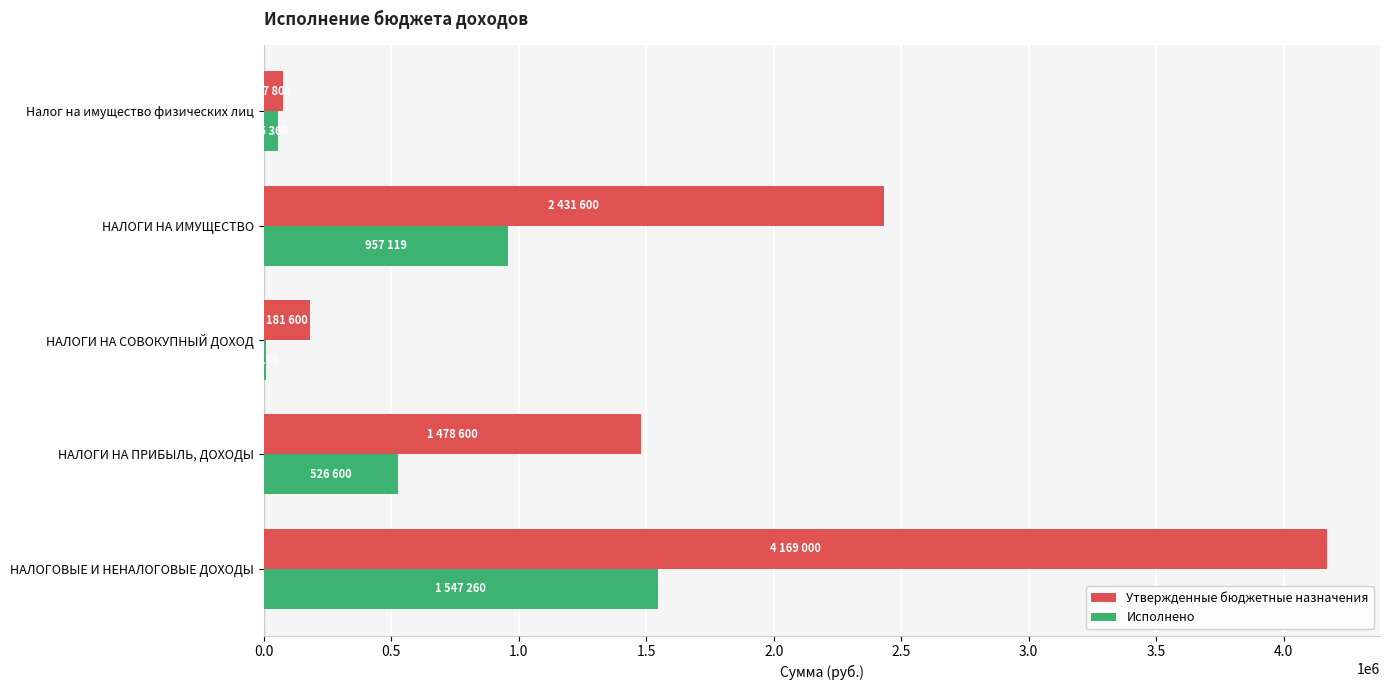

What is the total value across all series at НАЛОГИ НА ИМУЩЕСТВО?

3388719.1